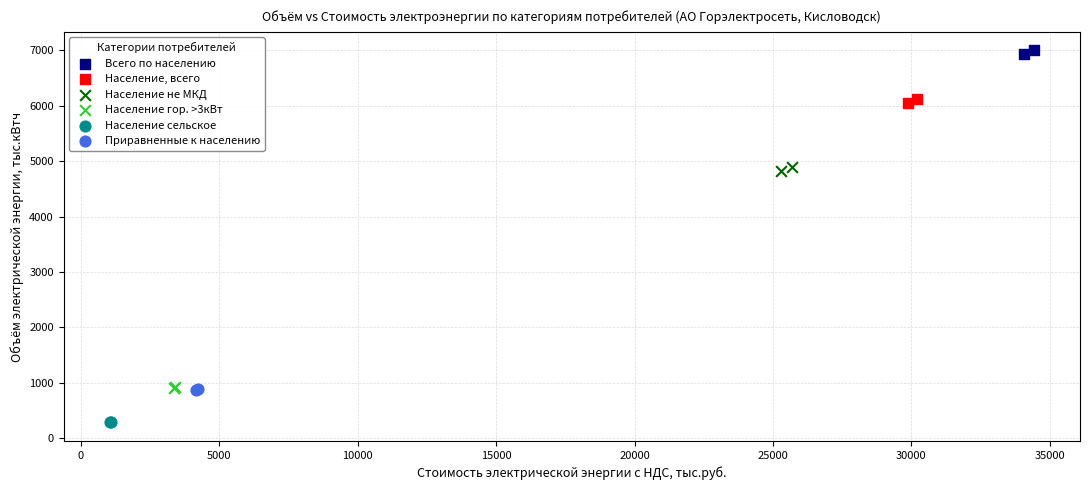

Which series contains the highest Y value?

Всего по населению